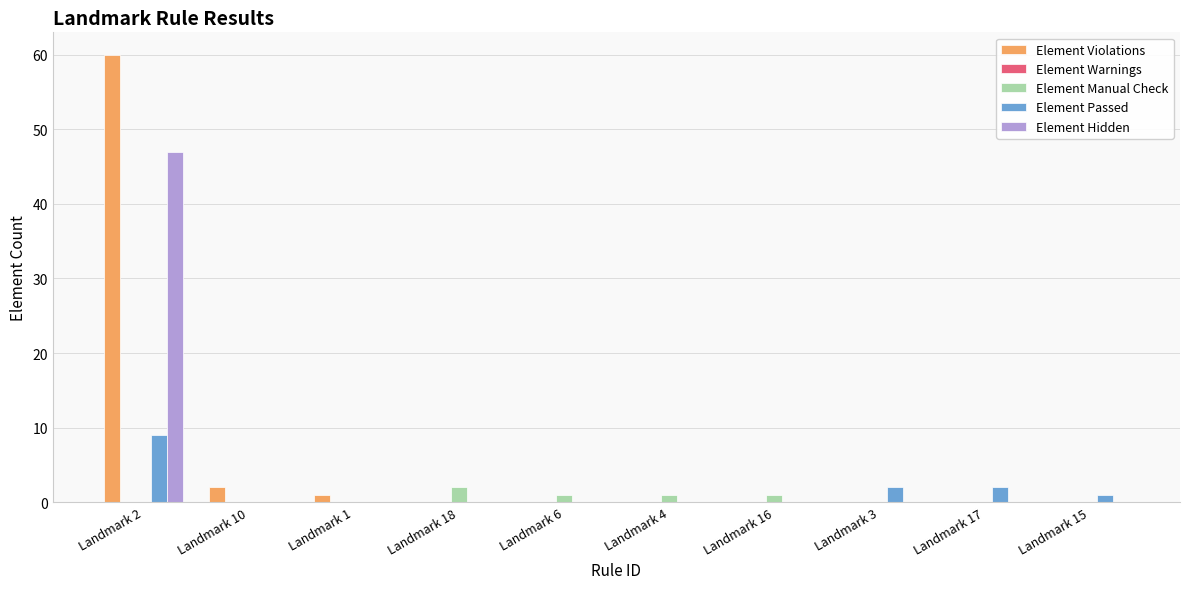

What is the sum of all Element Manual Check values?

5